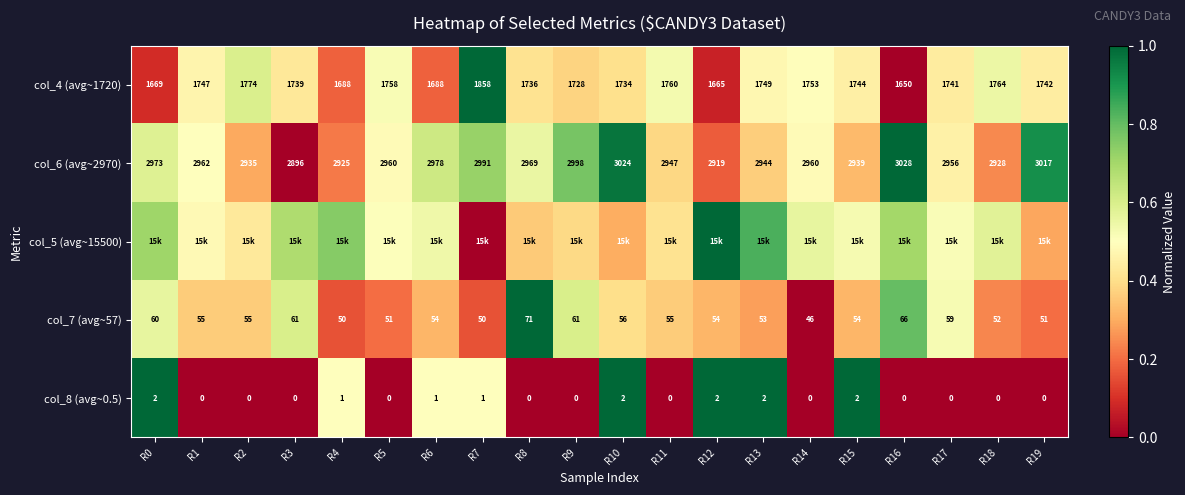

At which category is the sum across all series the highest?

R10